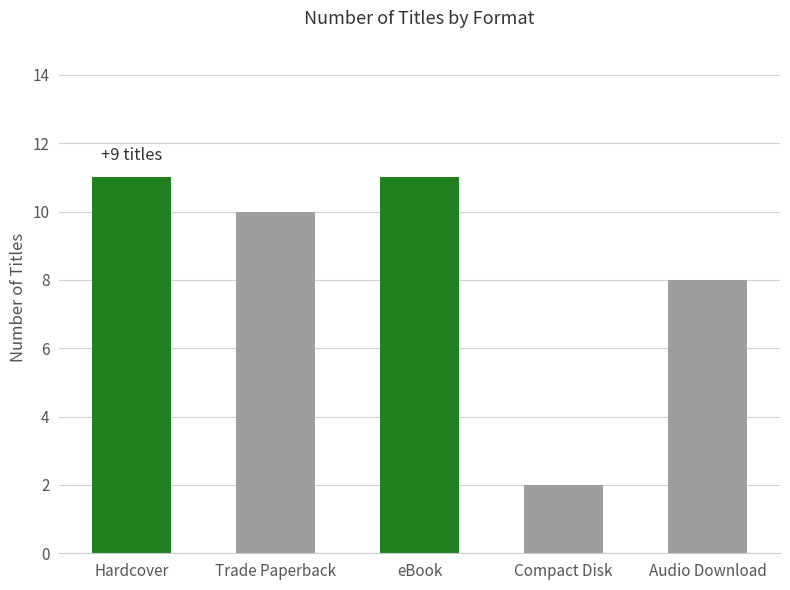

Are the bars grouped side by side (vs. stacked)?

No